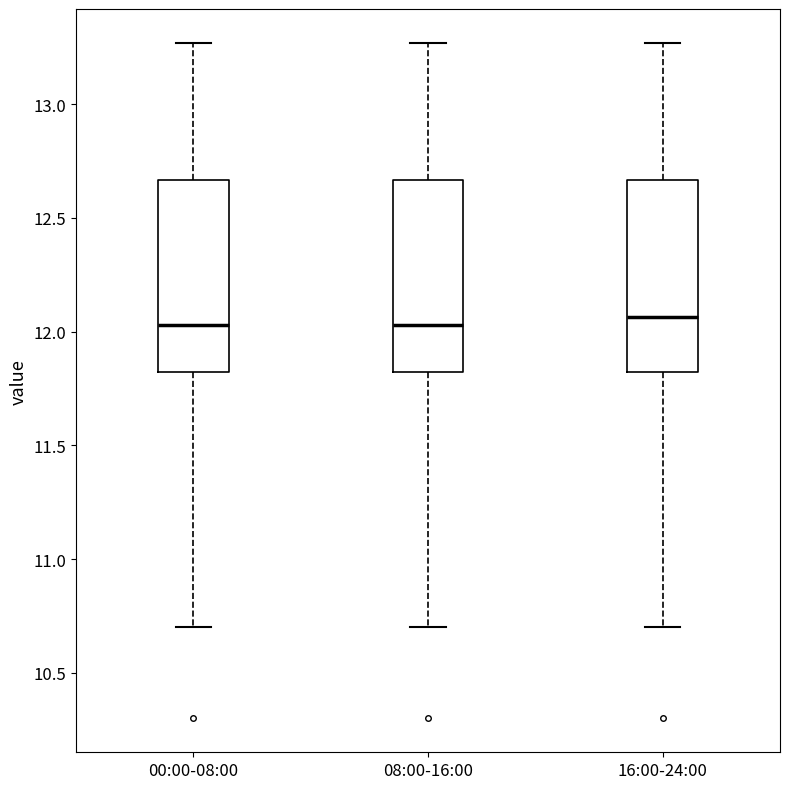

Reading left to right, transcribe this box plot: for each box, give where its median line is, the range the box spans, and where its two whiskers end, as read against the y-axis. The values are not printed on the chart, so give them approximately, as read against the axis.

00:00-08:00: median 12.05, box 11.80 to 12.65, whiskers 10.70 to 13.25
08:00-16:00: median 12.05, box 11.80 to 12.65, whiskers 10.70 to 13.25
16:00-24:00: median 12.05, box 11.80 to 12.65, whiskers 10.70 to 13.25